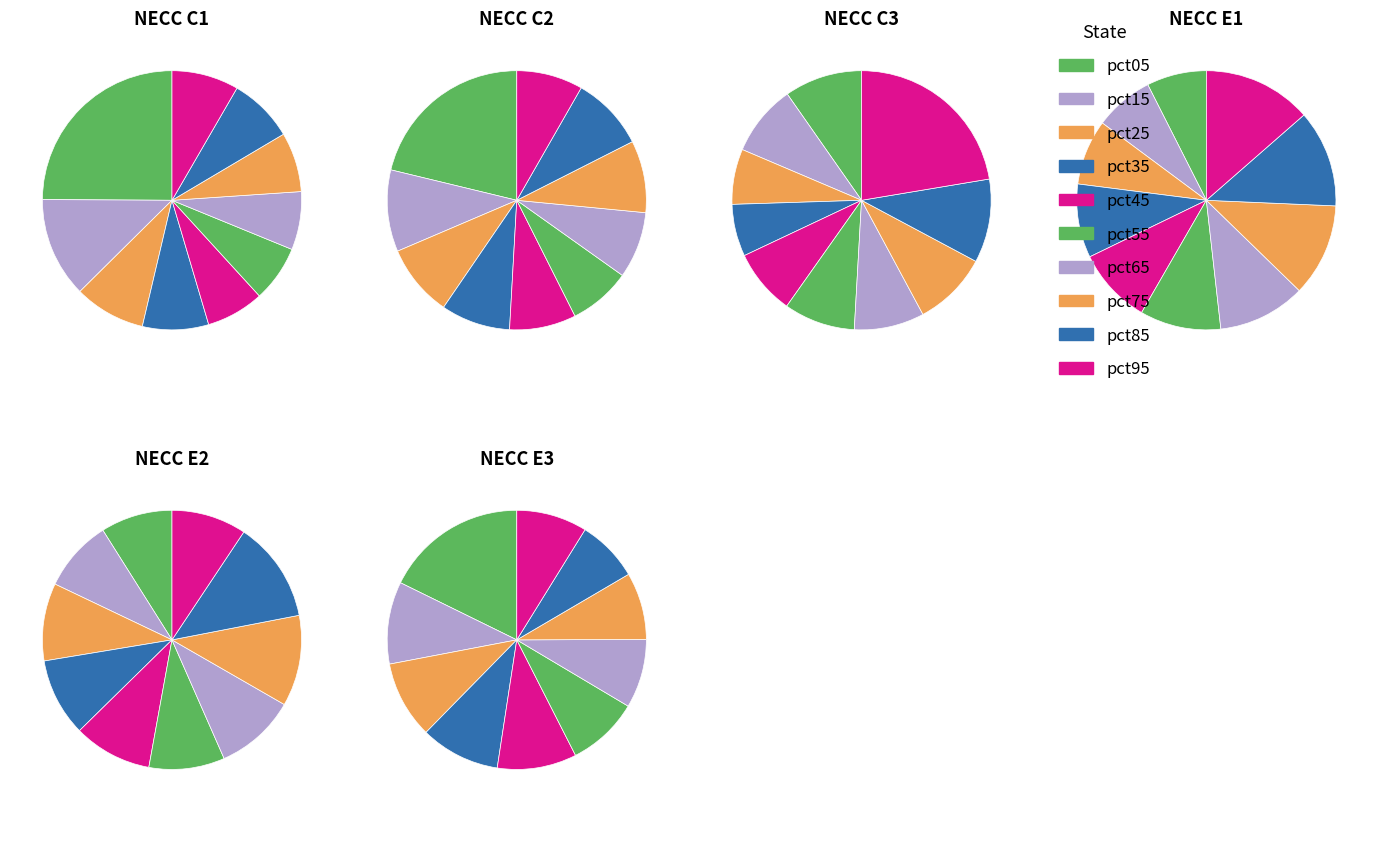

What is the smallest slice in the pie chart?

pct35